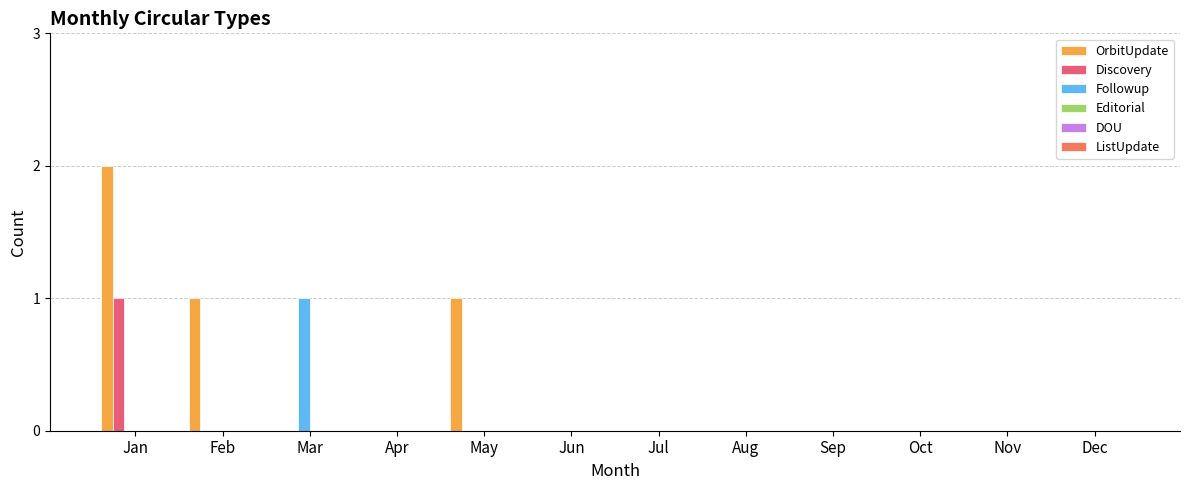

Which series has the largest total across all categories?

OrbitUpdate